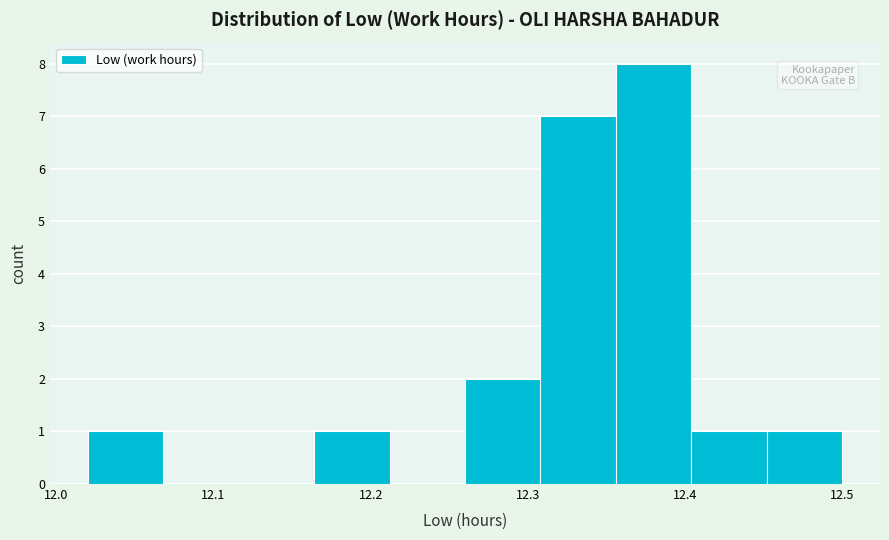

Reading left to right, list every bar in this chart as the range it spans on the x-axis followed by its height. Neither the bar edges nor the heights are printed on the chart, so give them approximately, as read against the axes.

12.020 to 12.068: 1
12.068 to 12.116: 0
12.116 to 12.164: 0
12.164 to 12.212: 1
12.212 to 12.260: 0
12.260 to 12.308: 2
12.308 to 12.356: 7
12.356 to 12.404: 8
12.404 to 12.452: 1
12.452 to 12.500: 1